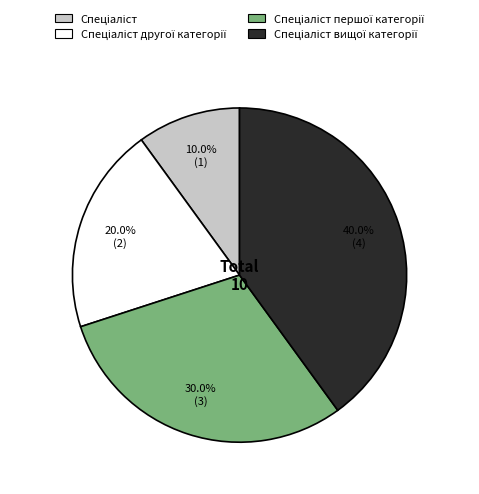

Is there a majority slice in this chart?

No